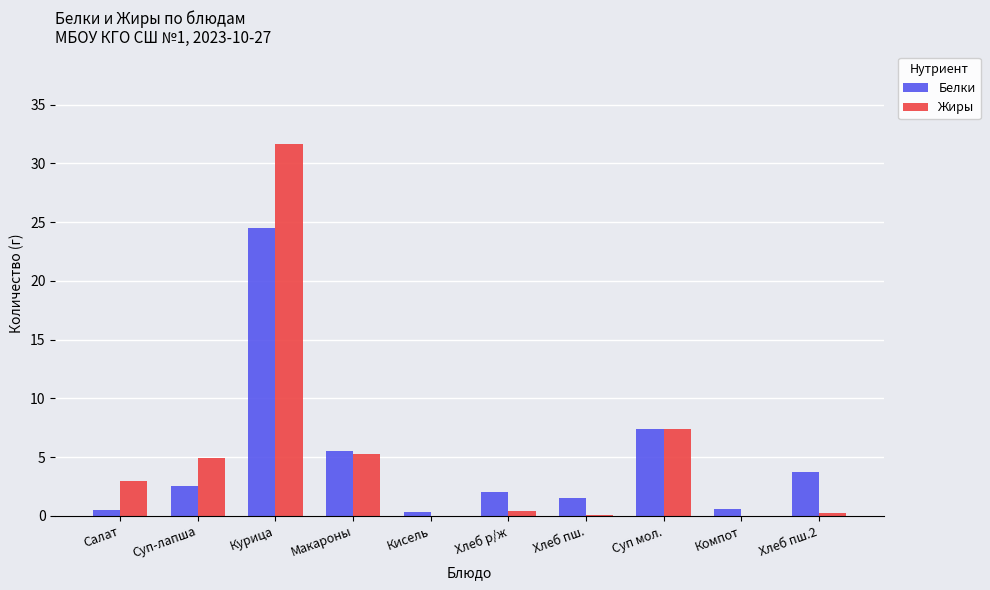

What is the maximum value for Жиры?

31.6